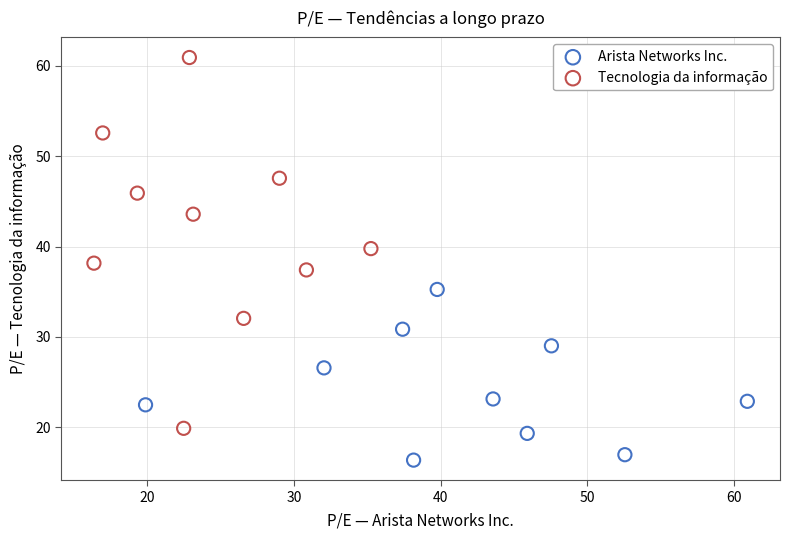

Which series contains the highest Y value?

Tecnologia da informação